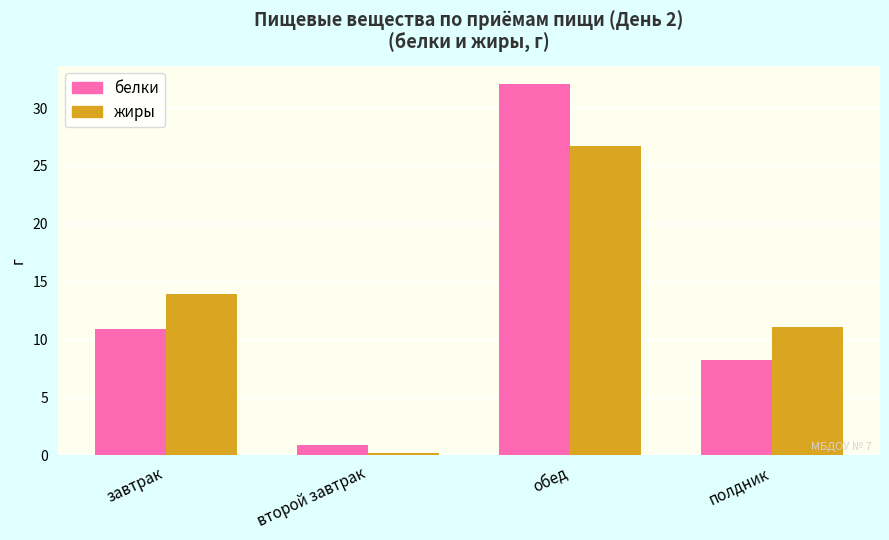

Rank the series by their maximum value, from lowest to highest.

жиры, белки